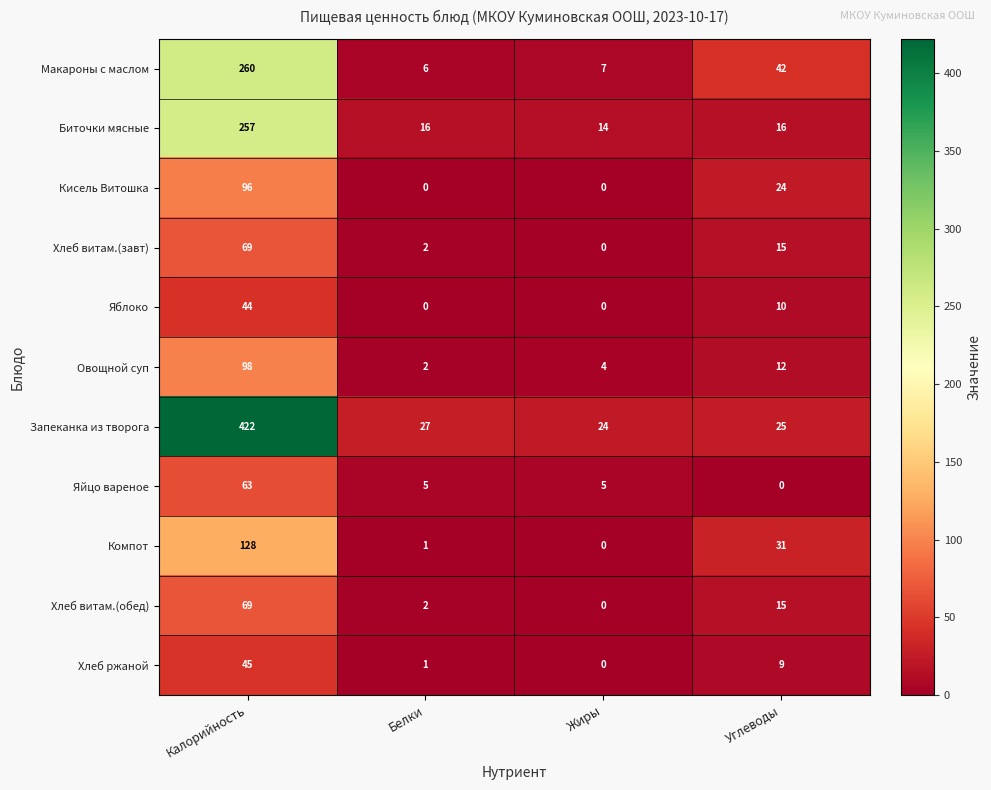

The Компот series shows 128 at Калорийность. True or false?

True